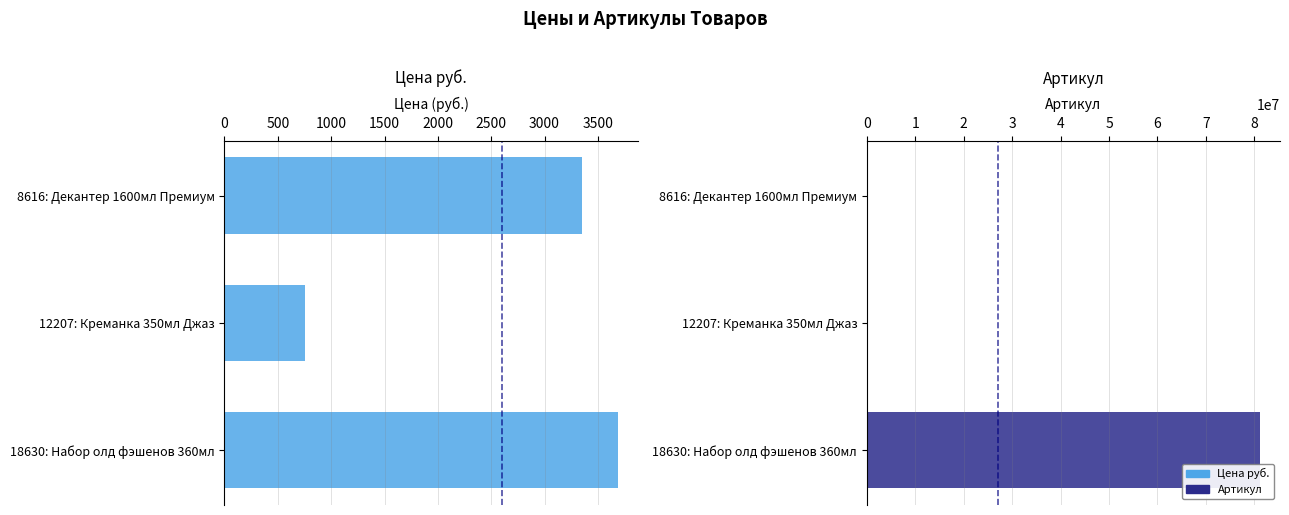

Reading left to right, transcribe all the data shown in this chart.

Цена руб.: 3354	755	3687
Артикул: 40909	46724	81262027